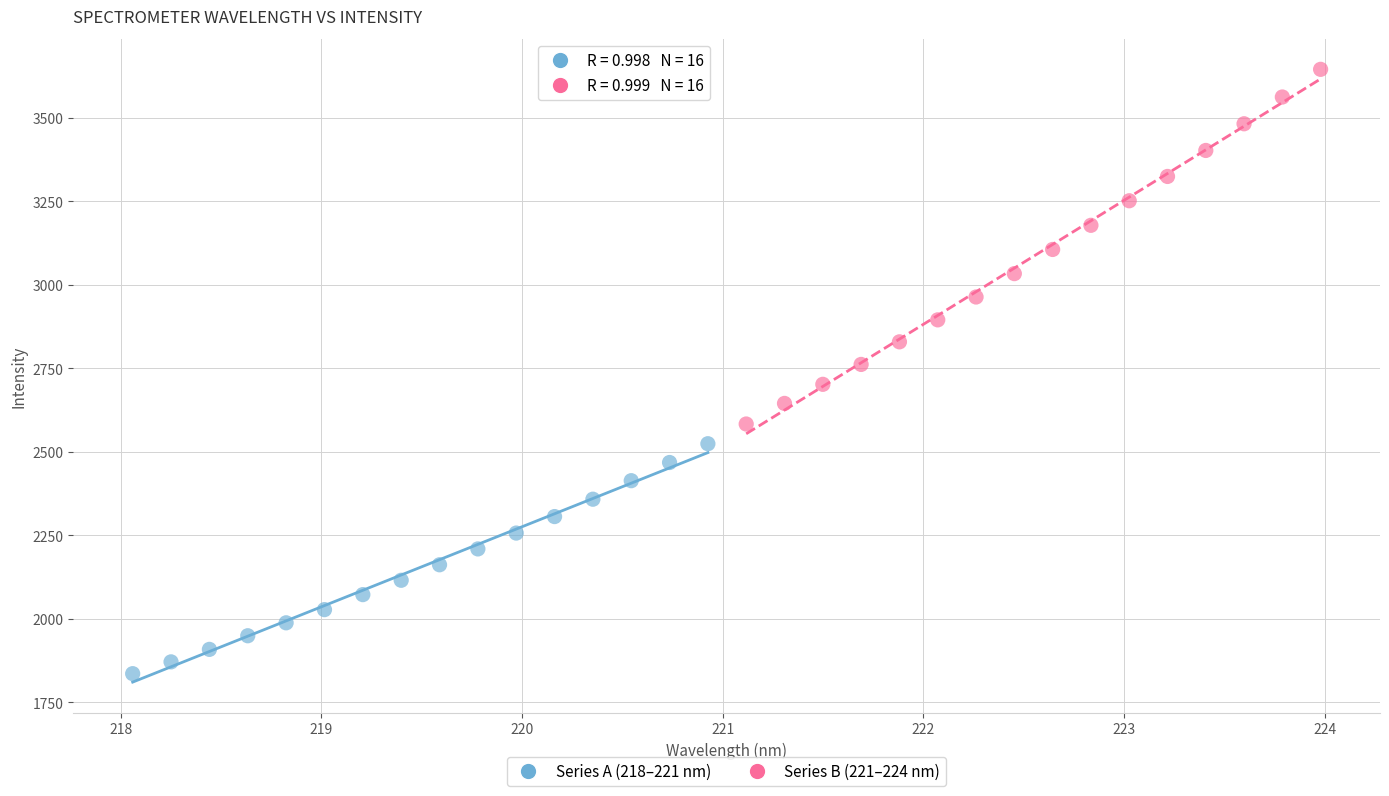

Which series contains the highest Y value?

Series B (221–224 nm)